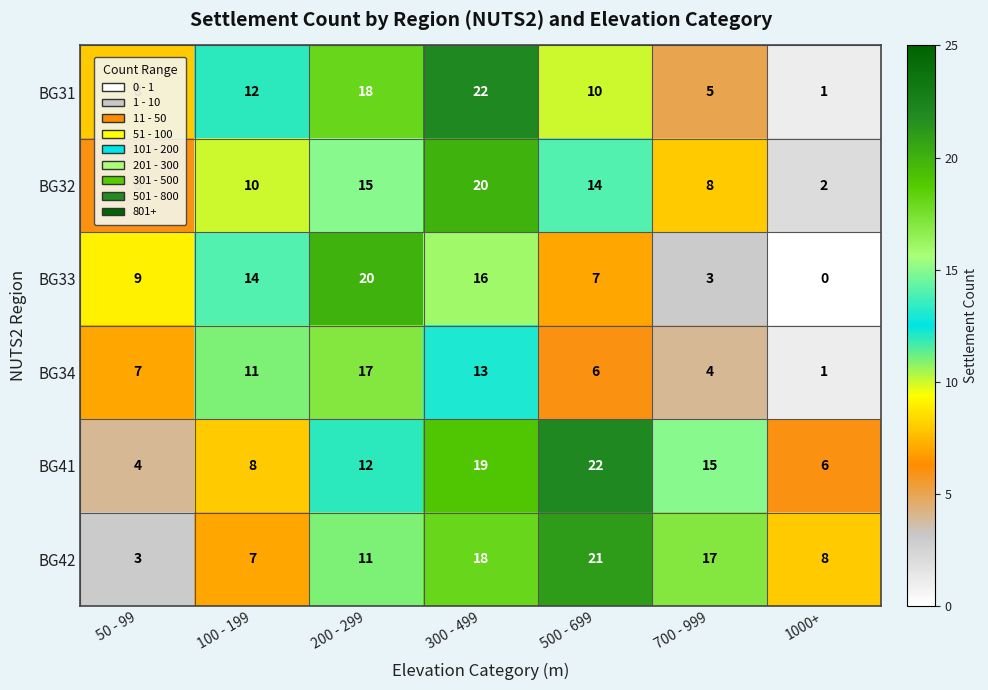

What is the sum of all BG34 values?

59